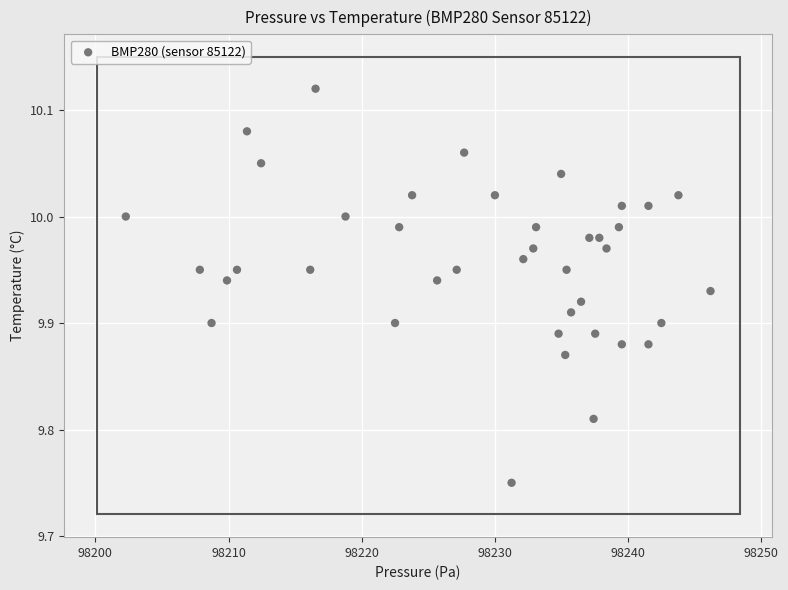

What is the range of X values (max minus min)?

43.9